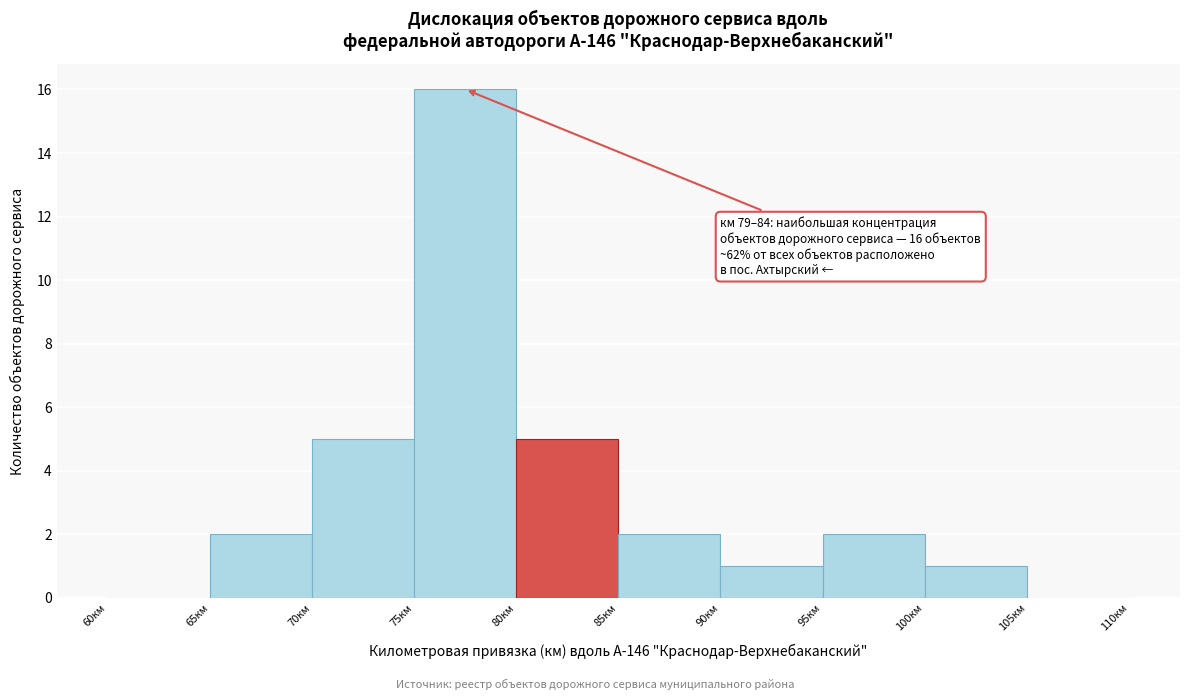

Over which range of the x-axis is the bar tallest?

75 to 80